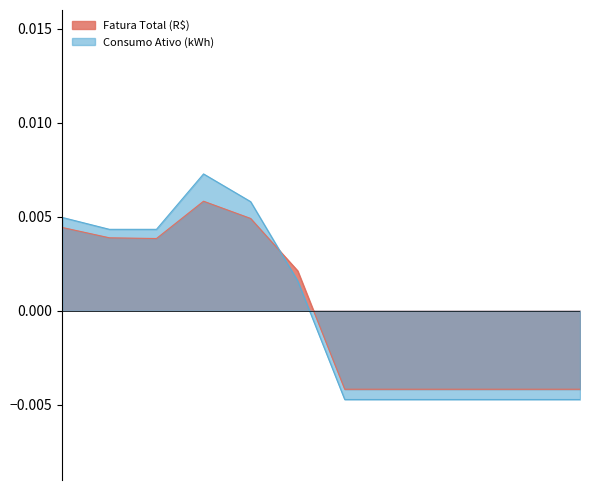

Is it true that Fatura Total (R$) equals -0.0 at Outubro?

False